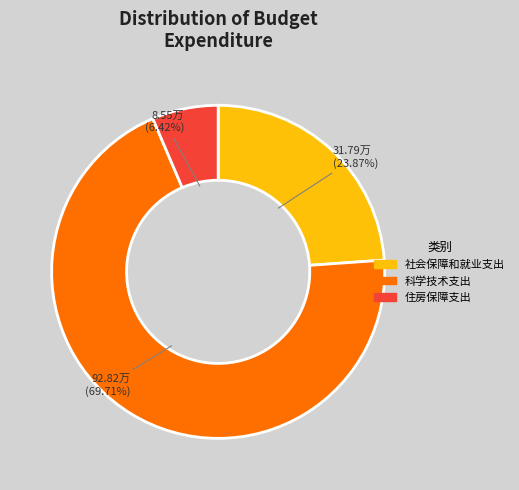

To the nearest percent, what is the difference between the 科学技术支出 and 住房保障支出 slice percentages?

63%